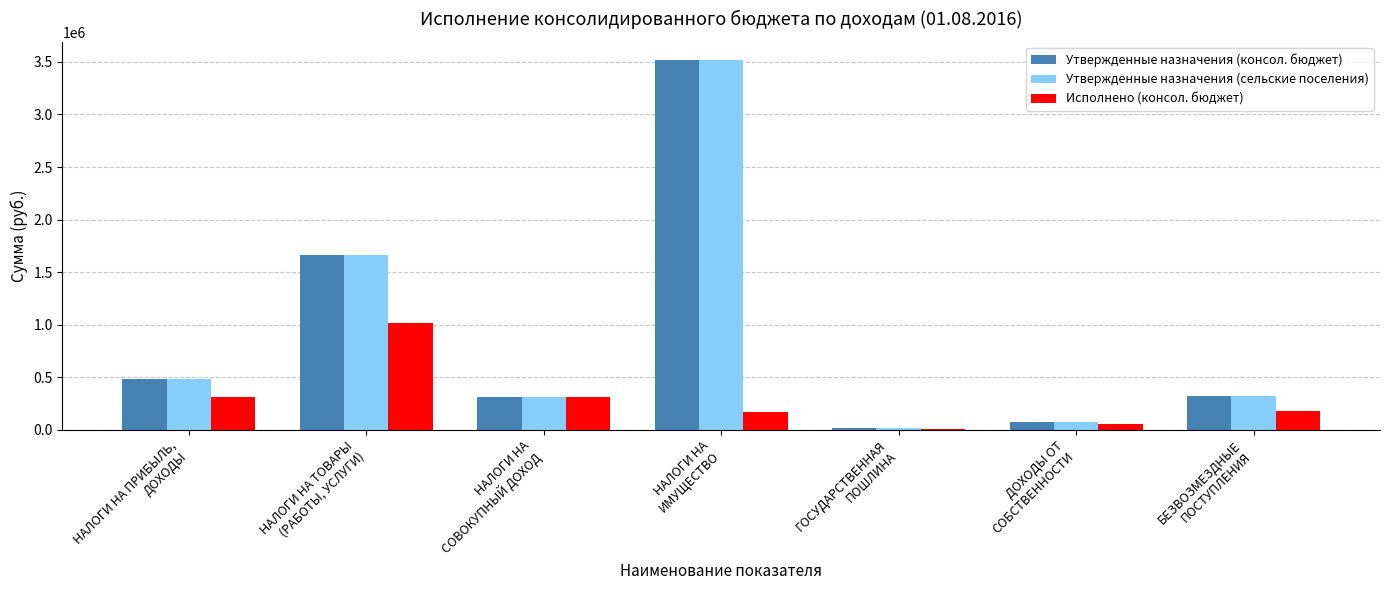

Does the chart contain stacked bars?

No